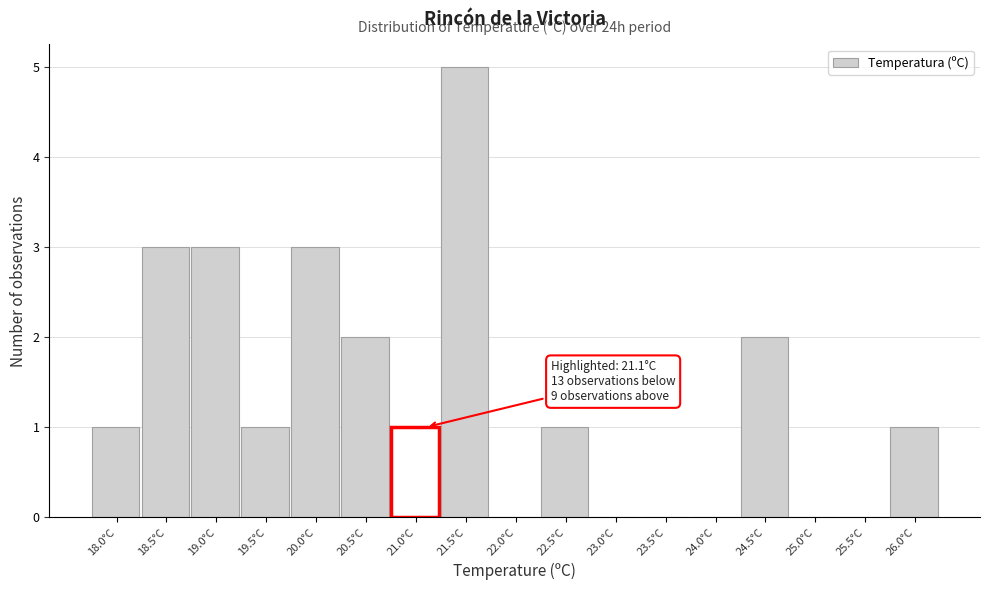

Reading left to right, extract all data points from this chart.

18.0°C=1	18.5°C=3	19.0°C=3	19.5°C=1	20.0°C=3	20.5°C=2	21.0°C=1	21.5°C=5	22.0°C=0	22.5°C=1	23.0°C=0	23.5°C=0	24.0°C=0	24.5°C=2	25.0°C=0	25.5°C=0	26.0°C=1